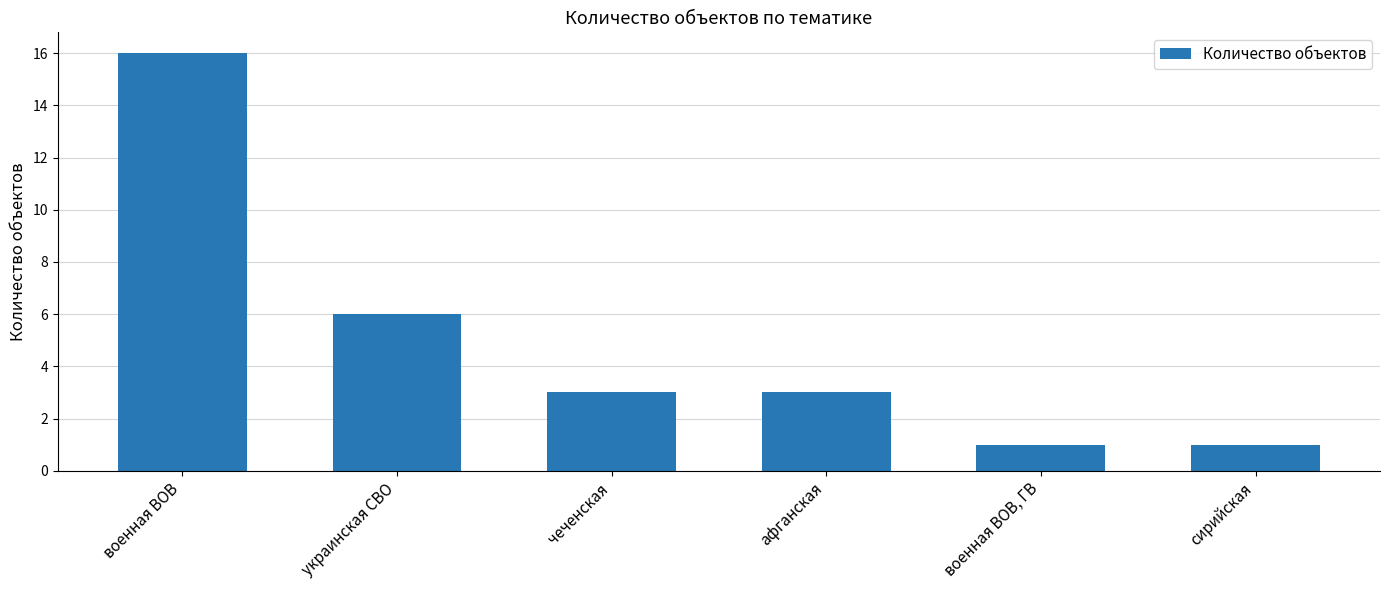

How many data points does each series have?

6